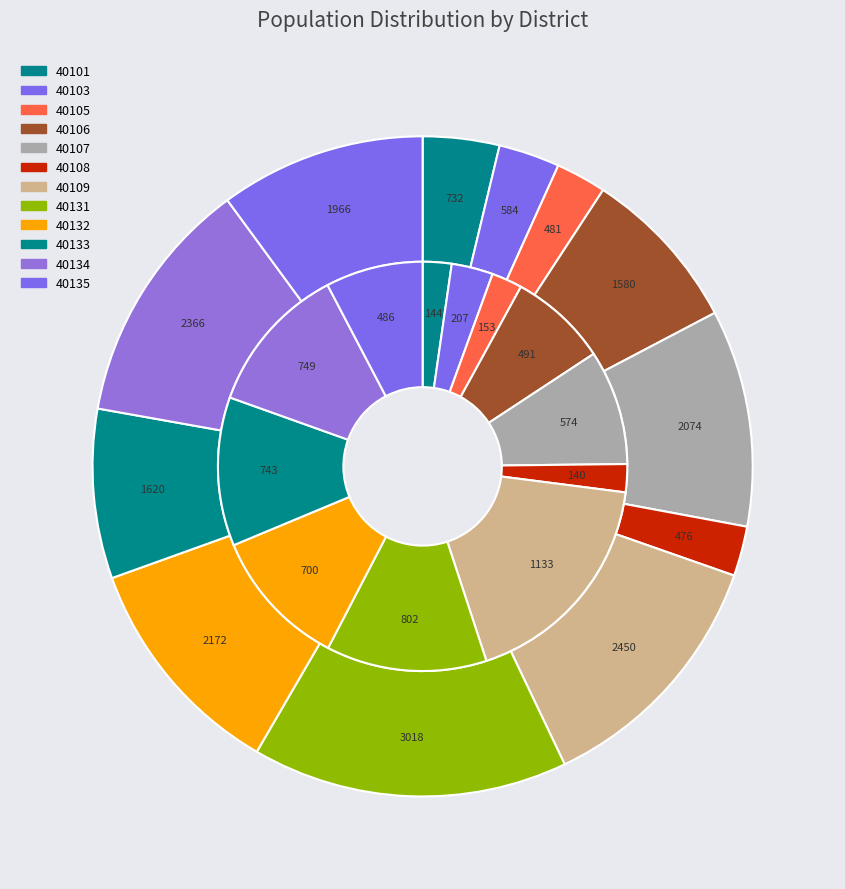

Rank the categories by inner value from highest to lowest.

40109, 40131, 40134, 40133, 40132, 40107, 40106, 40135, 40103, 40105, 40101, 40108